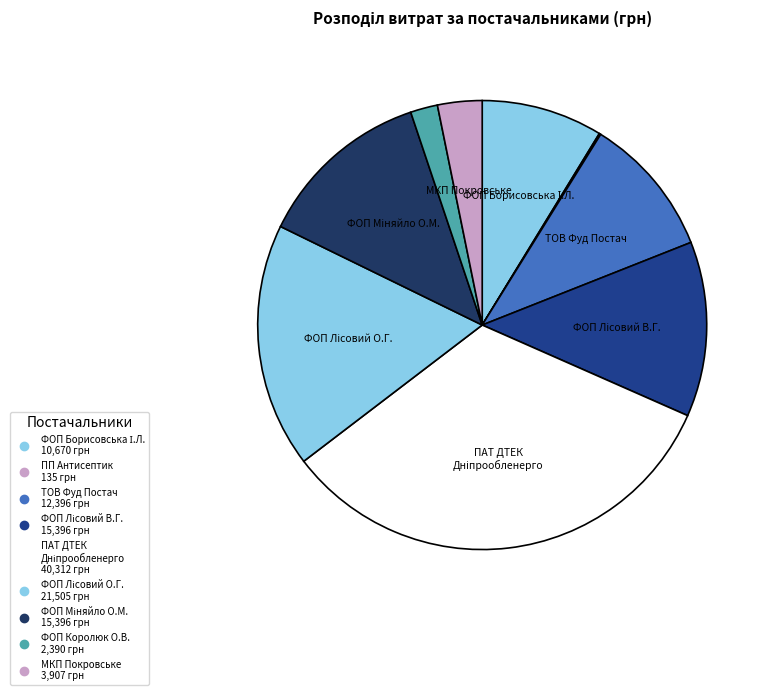

Which has a higher value, ФОП Борисовська І.Л. or ПАТ ДТЕК Дніпрообленерго?

ПАТ ДТЕК Дніпрообленерго